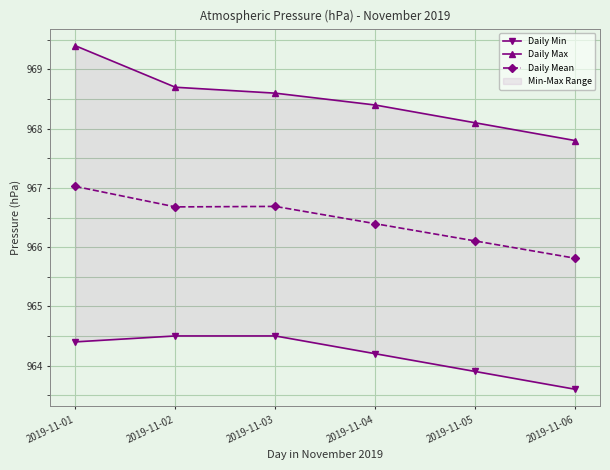

Reading left to right, extract all data points from this chart.

Daily Min: 2019-11-01=964.4	2019-11-02=964.5	2019-11-03=964.5	2019-11-04=964.2	2019-11-05=963.9	2019-11-06=963.6
Daily Max: 2019-11-01=969.4	2019-11-02=968.7	2019-11-03=968.6	2019-11-04=968.4	2019-11-05=968.1	2019-11-06=967.8
Daily Mean: 2019-11-01=967.0	2019-11-02=966.7	2019-11-03=966.7	2019-11-04=966.4	2019-11-05=966.1	2019-11-06=965.8